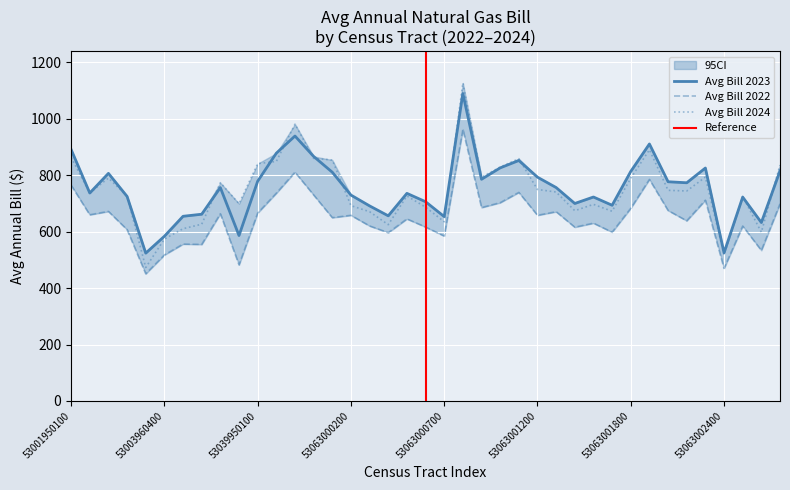

How many interior local valleys does the avg_bill_2024 series have?

11